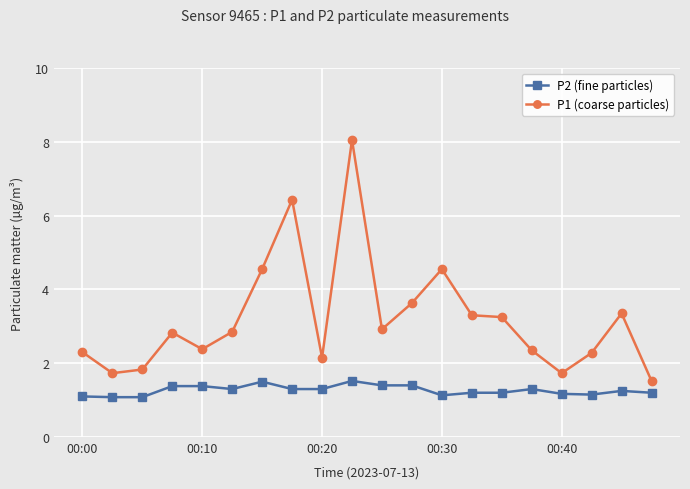

What is the value of the P1 (coarse particles) point at the 17th from the left?

1.7